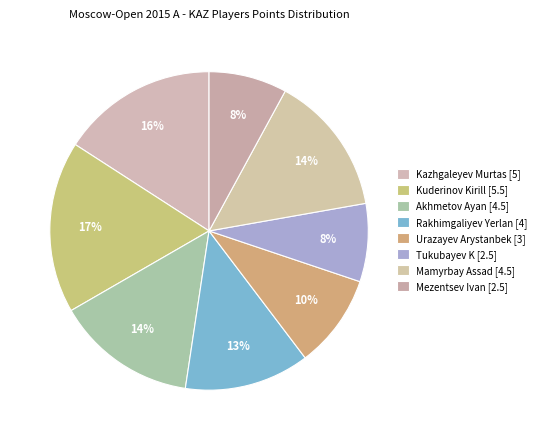

The Kuderinov Kirill slice represents 17% of the pie. True or false?

True